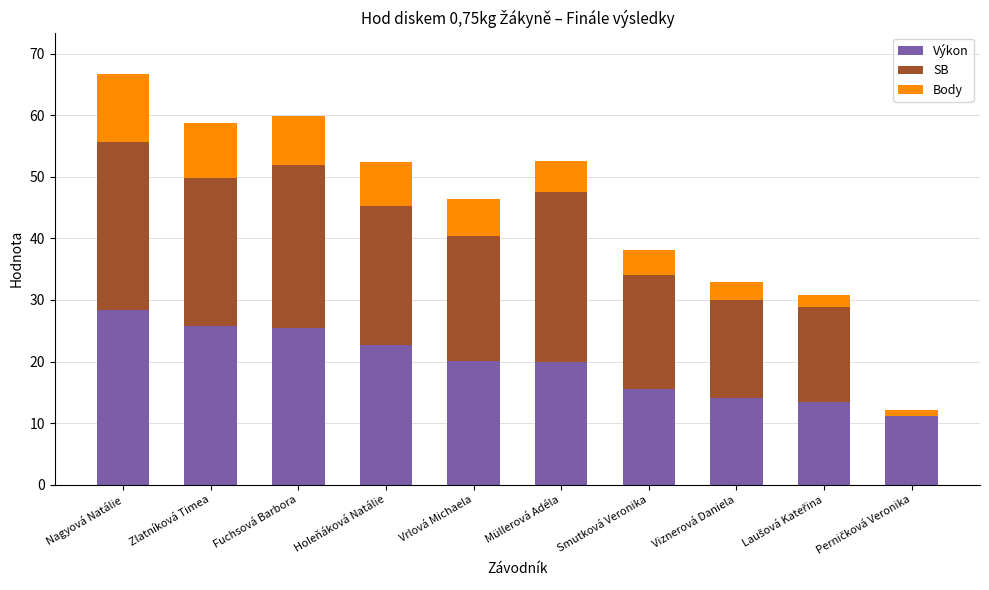

Are the bars grouped side by side (vs. stacked)?

No